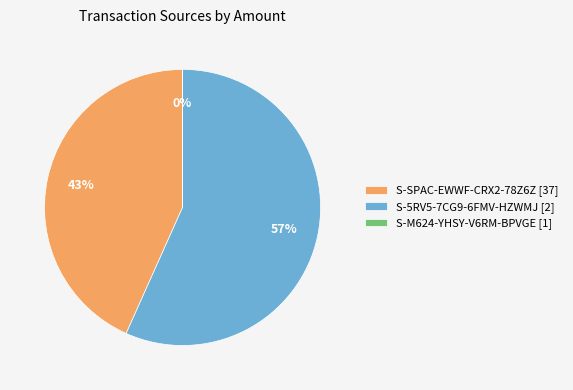

To the nearest percent, what portion does S-5RV5-7CG9-6FMV-HZWMJ [2] represent?

57%